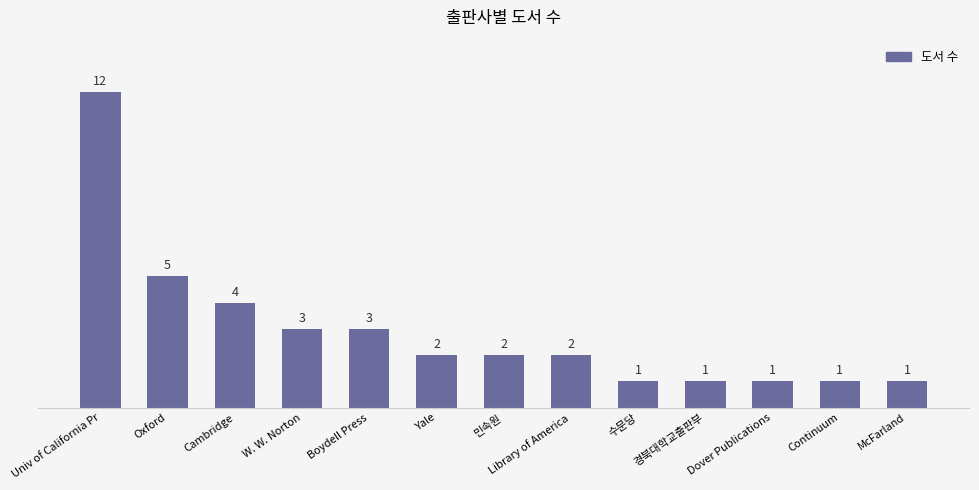

Which label corresponds to the largest value in the chart?

Univ of California Pr